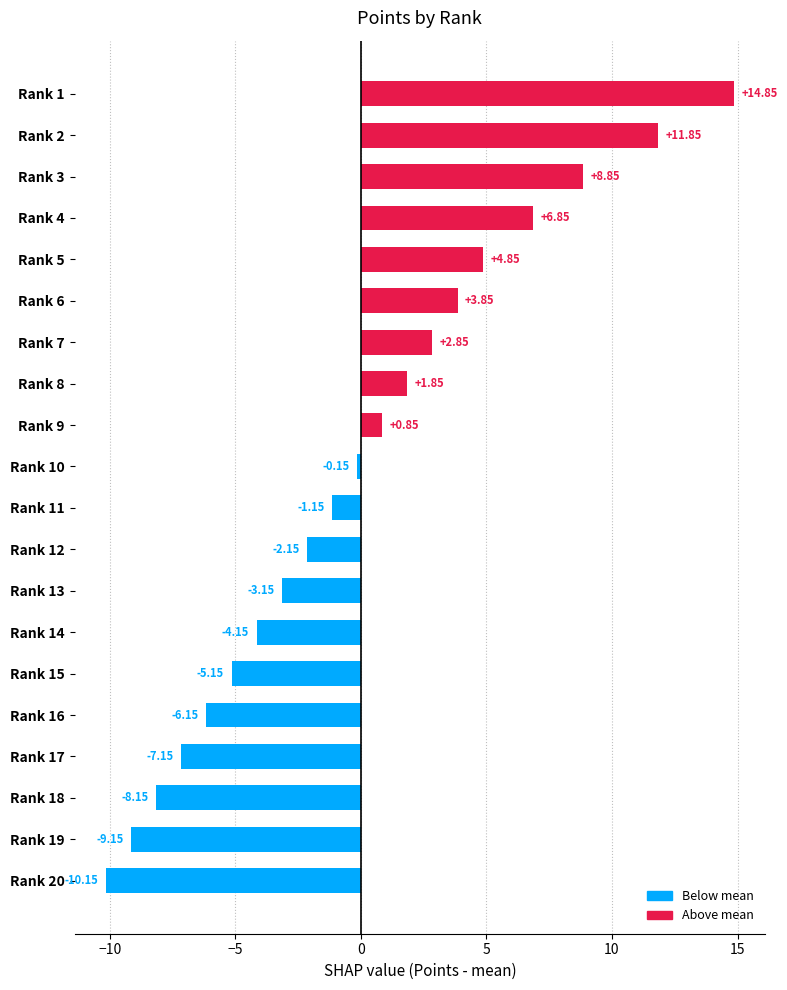

List the labels in order of value, smallest first.

Rank 20, Rank 19, Rank 18, Rank 17, Rank 16, Rank 15, Rank 14, Rank 13, Rank 12, Rank 11, Rank 10, Rank 9, Rank 8, Rank 7, Rank 6, Rank 5, Rank 4, Rank 3, Rank 2, Rank 1